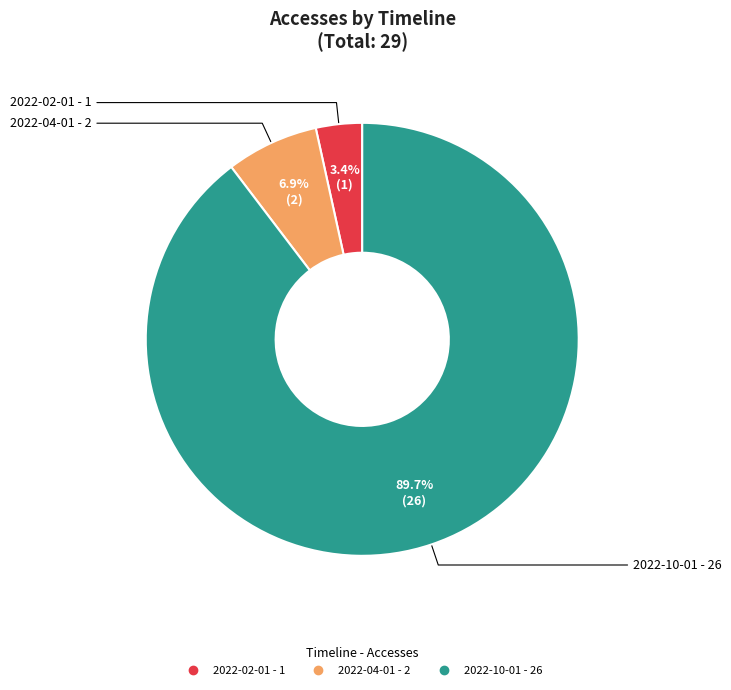

To the nearest percent, what is the combined percentage of 2022-10-01 and 2022-04-01?

97%